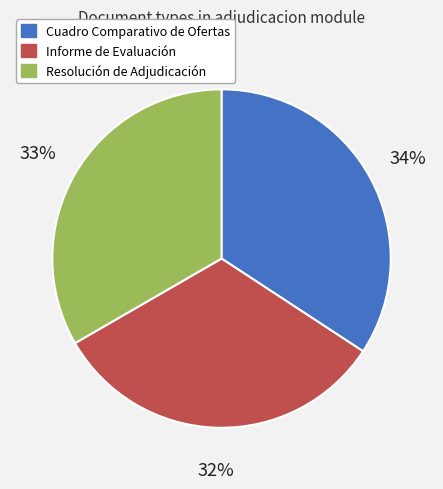

Is there any slice that represents more than half of the pie?

No